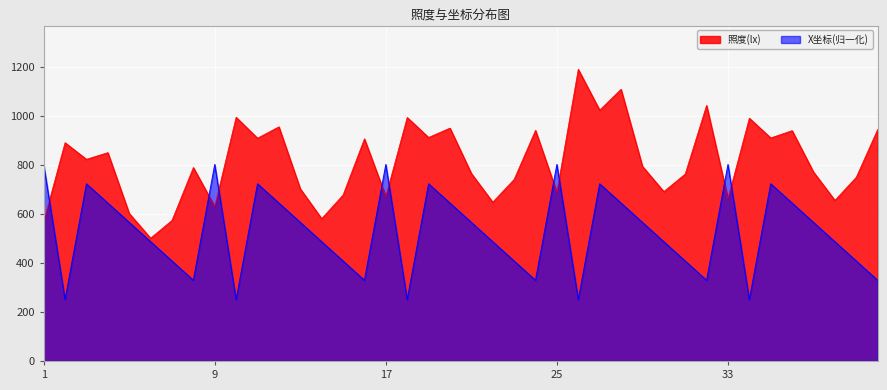

What is the difference between the highest and lowest values at 39?

341.7